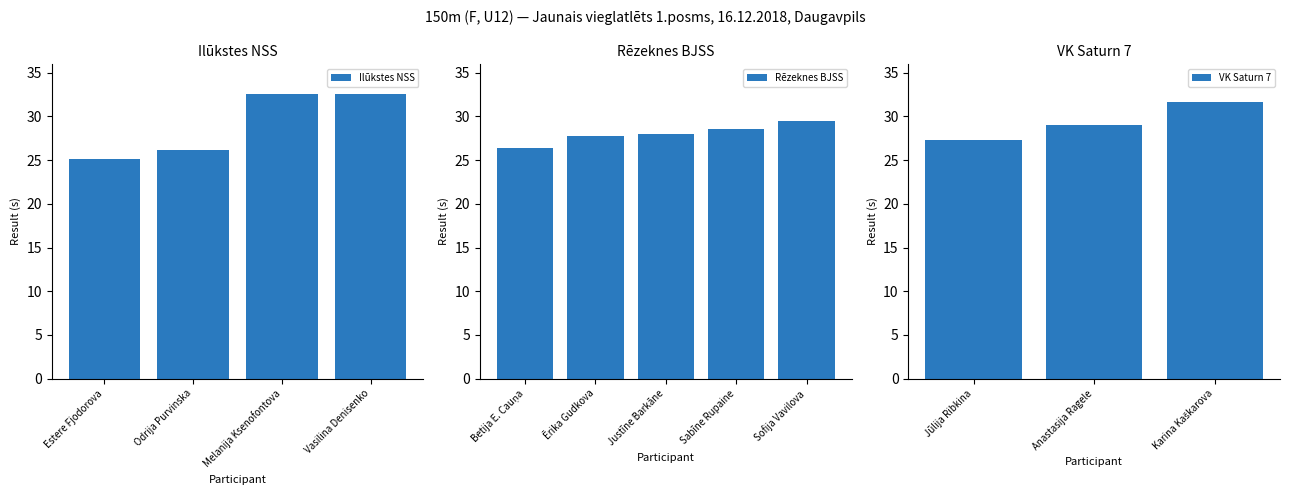

Which label corresponds to the largest value in the chart?

Melanija Ksenofontova